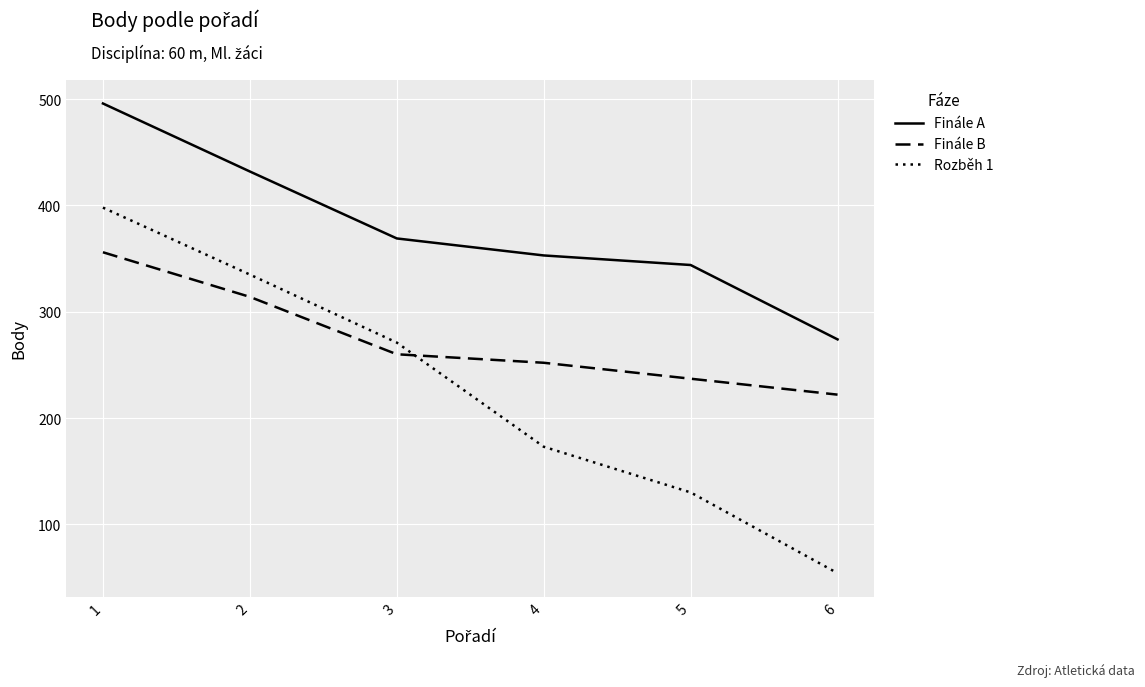

What is the smallest value displayed?

54